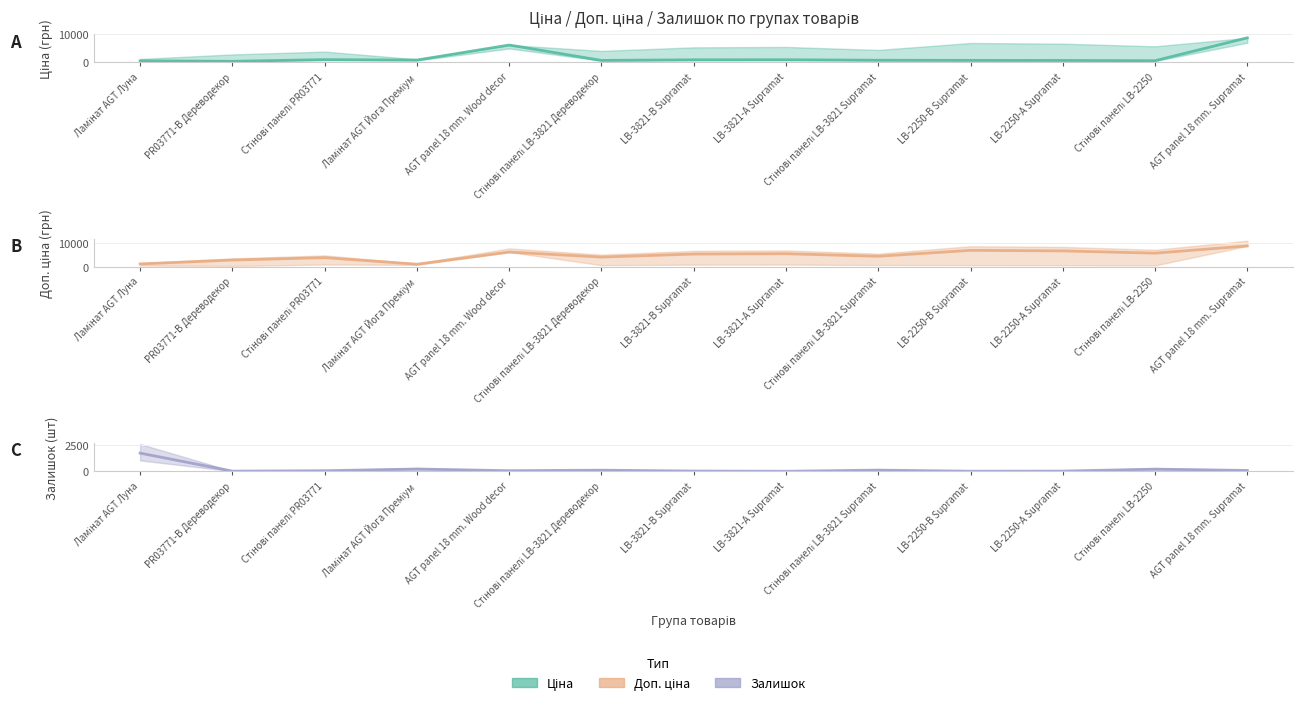

How many interior local valleys does the Залишок series have?

4